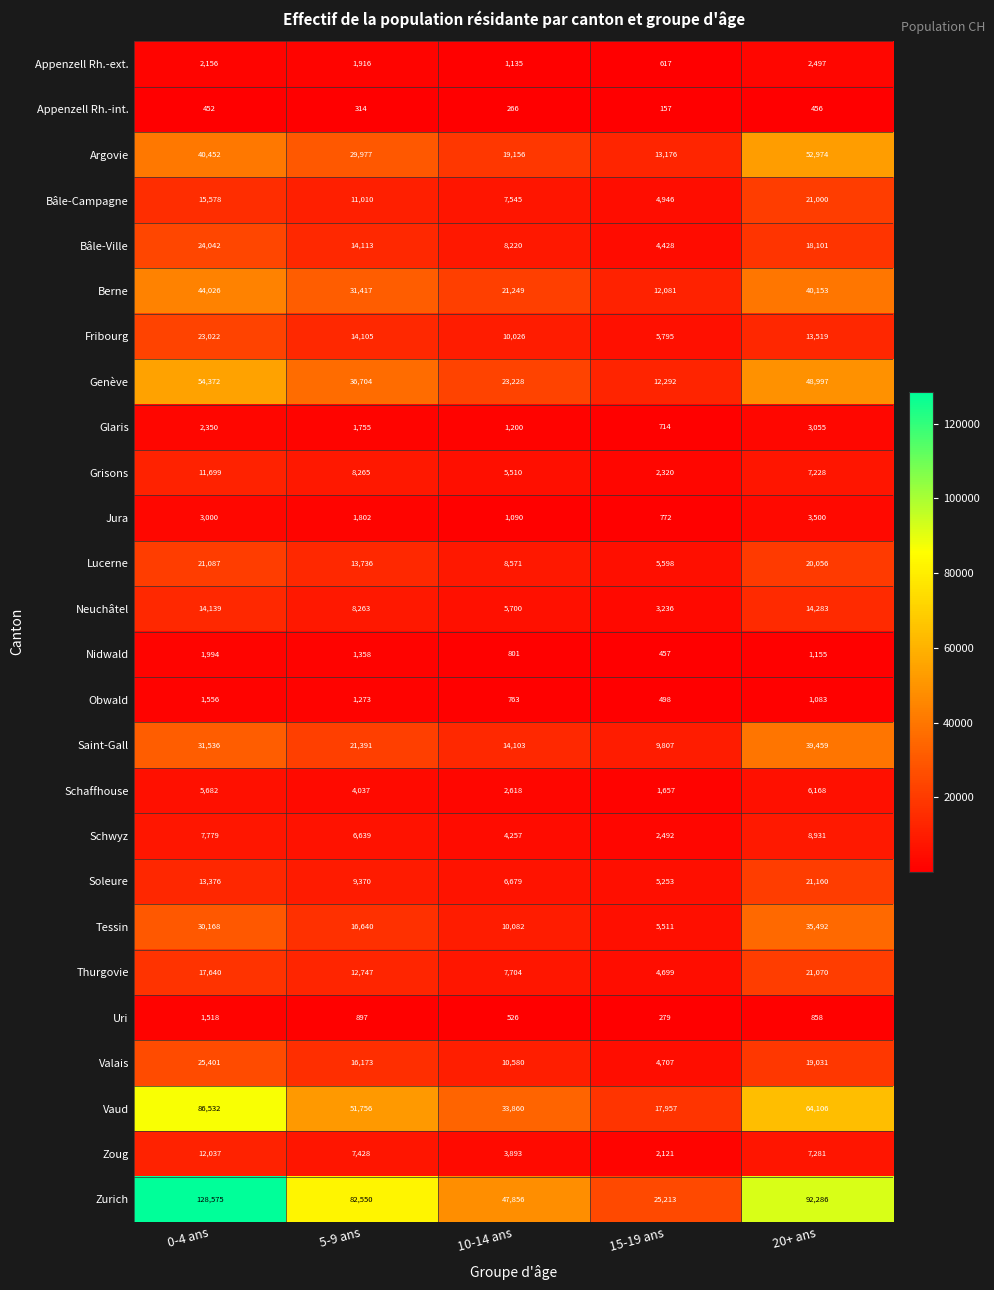

Which category has the highest value across all series?

0-4 ans